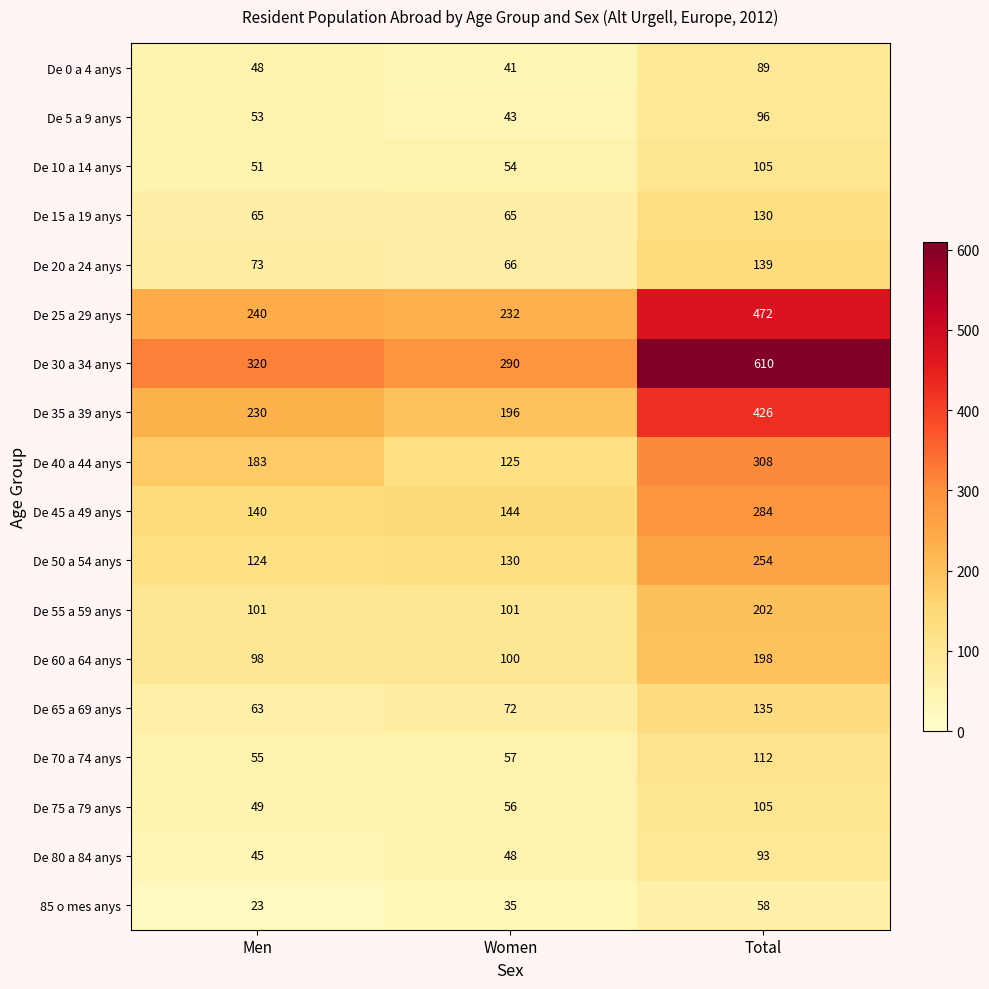

Rank the categories by De 30 a 34 anys value from lowest to highest.

Women, Men, Total